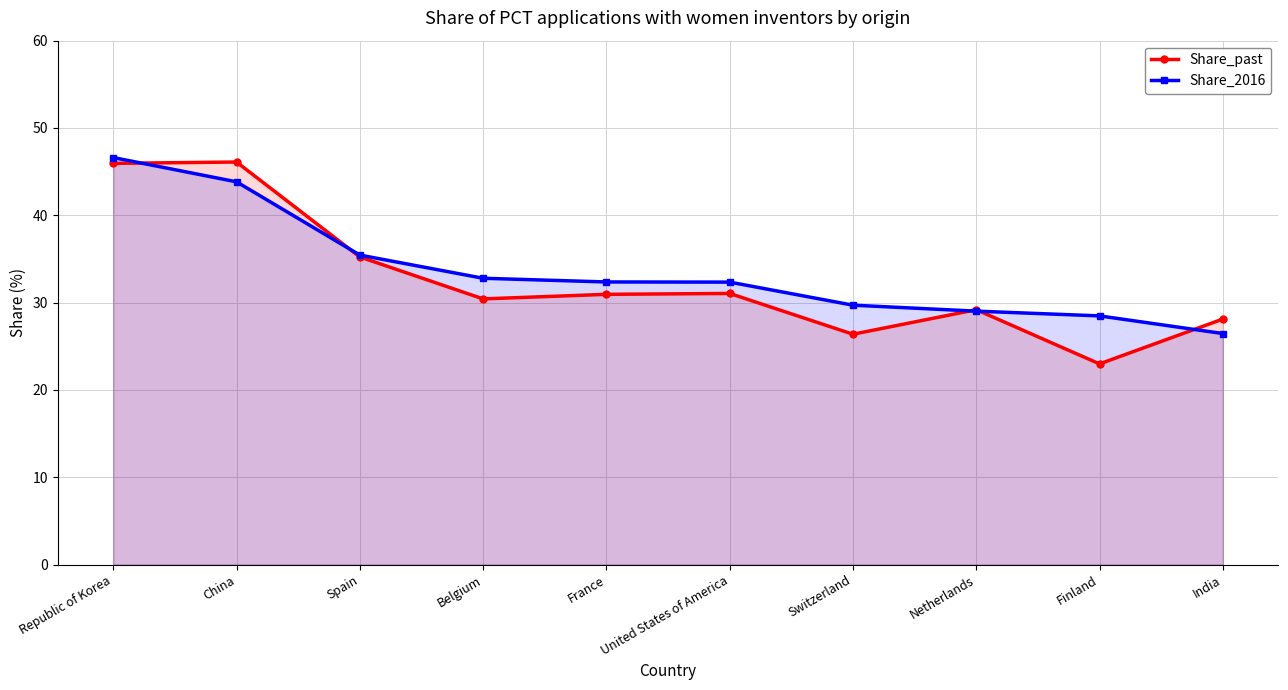

What is the highest value of the Share_past series?

46.1